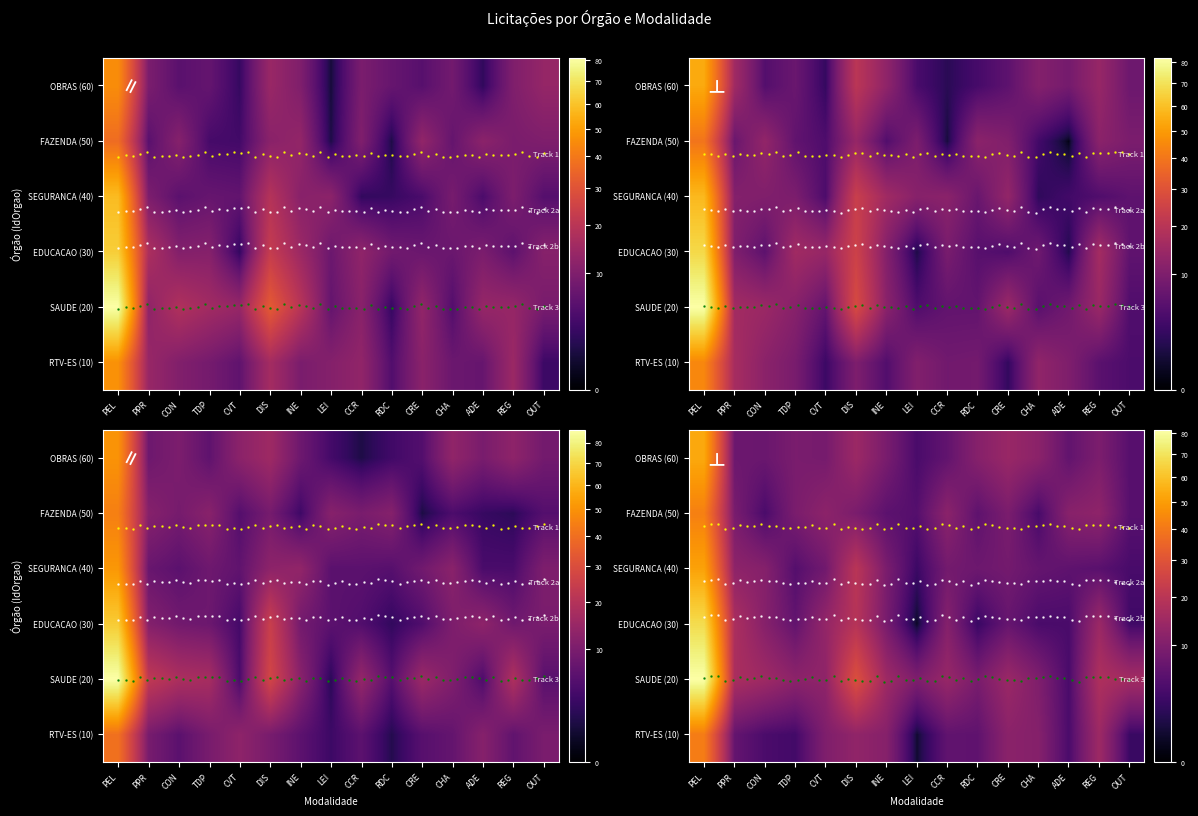

True or false: SECRETARIA DE ESTADO DA FAZENDA has a value of 50 at 12.

True